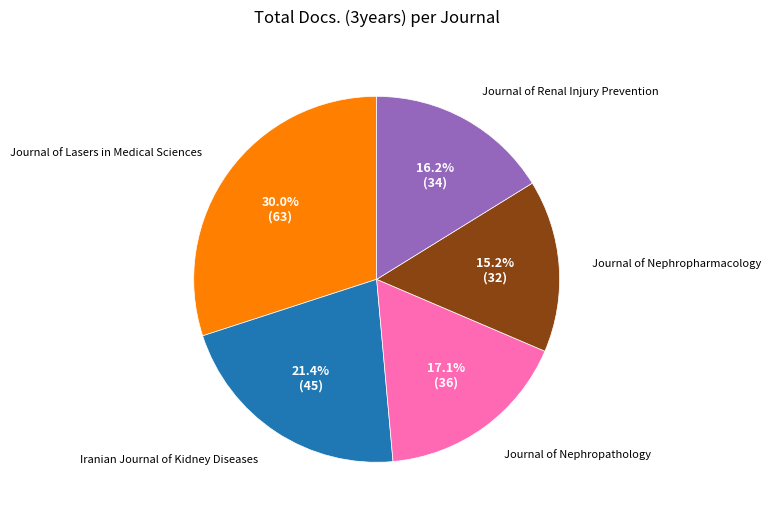

What percentage is the Journal of Nephropathology slice, to the nearest percent?

17%